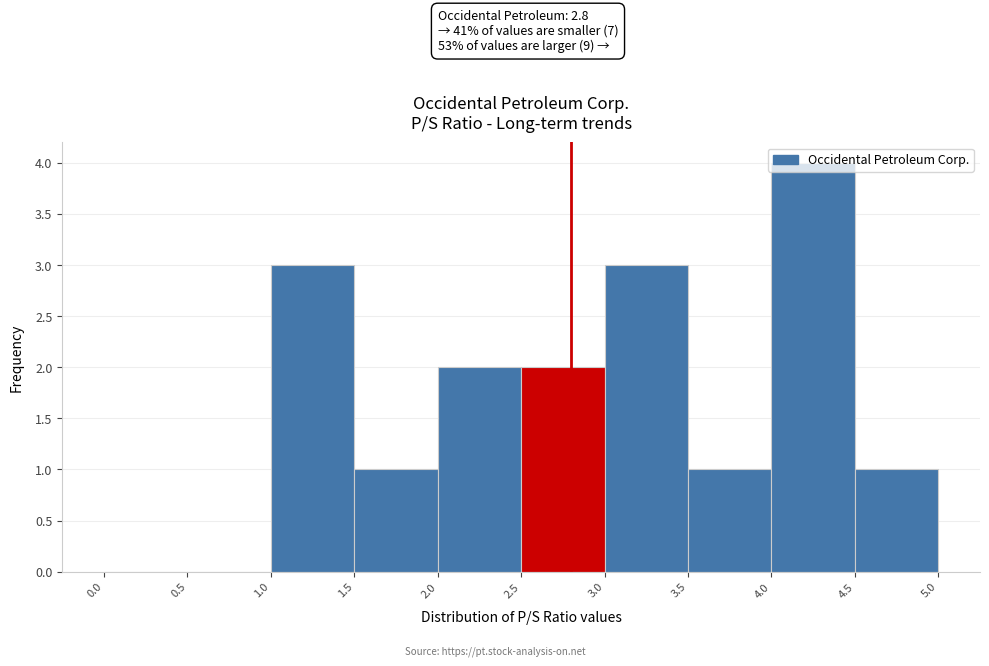

Over which range of the x-axis is the bar tallest?

4.0 to 4.5